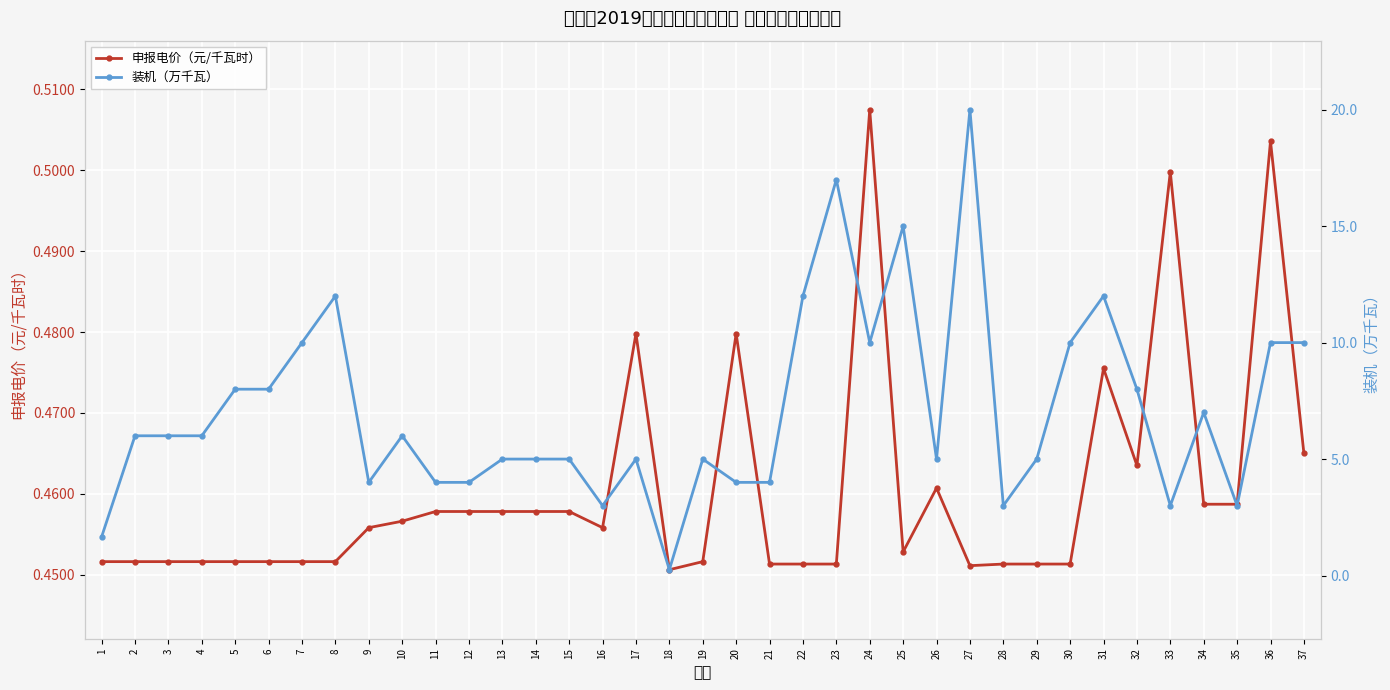

What is the difference between the maximum and minimum values in the 申报电价（元/千瓦时） series?

0.1